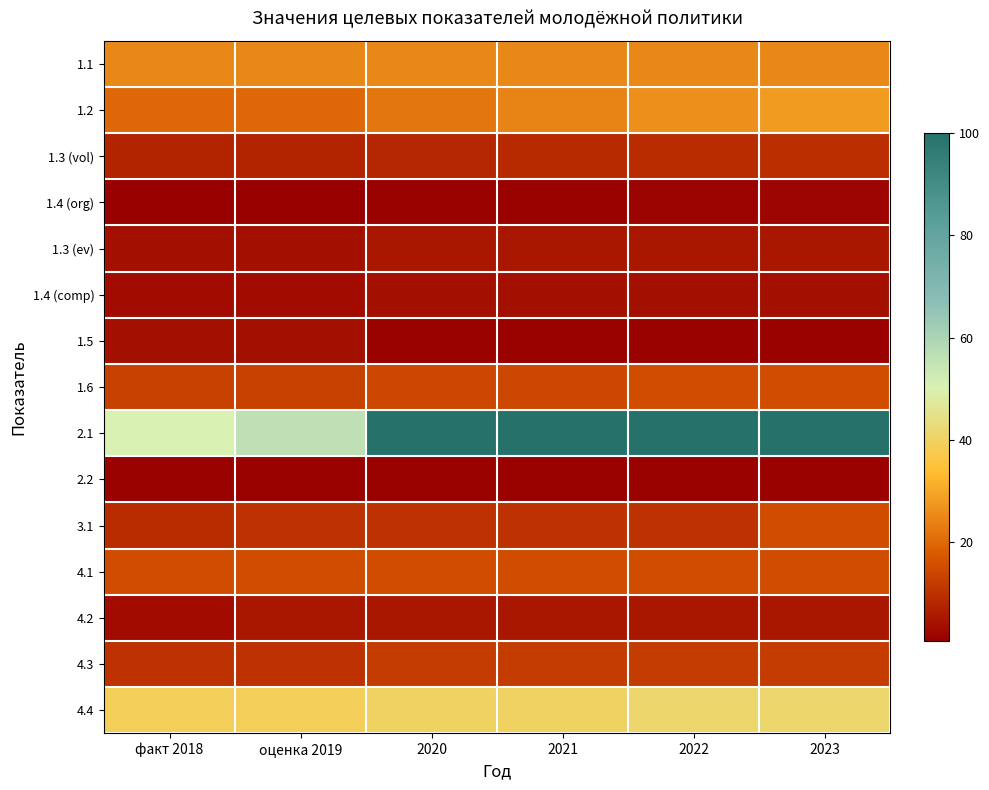

What is the smallest value displayed?

0.6